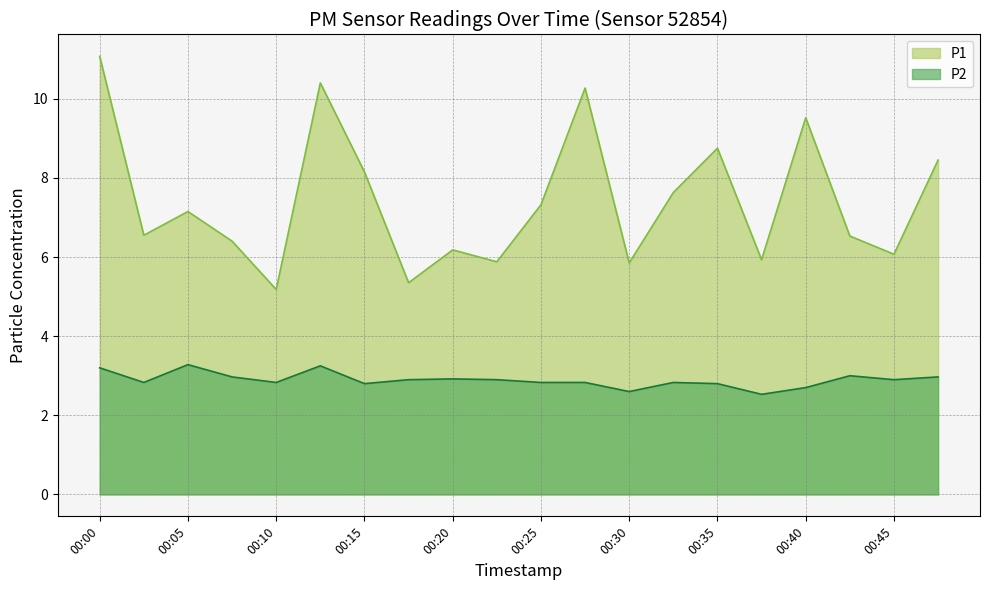

Which has a higher value, 00:40 or 00:22?

00:40